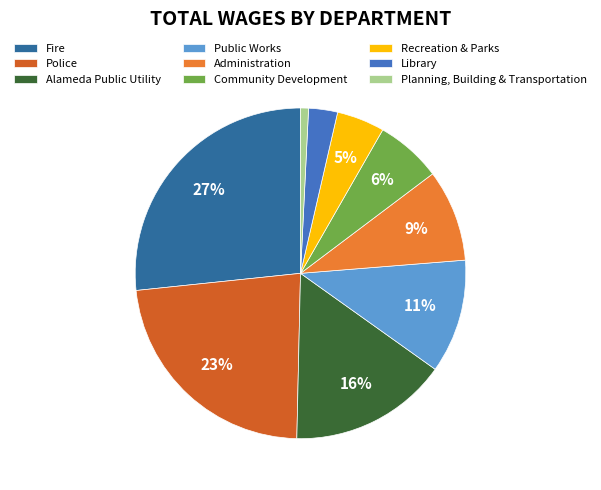

What is the ratio of the value at Fire to the value at Administration?

3.0